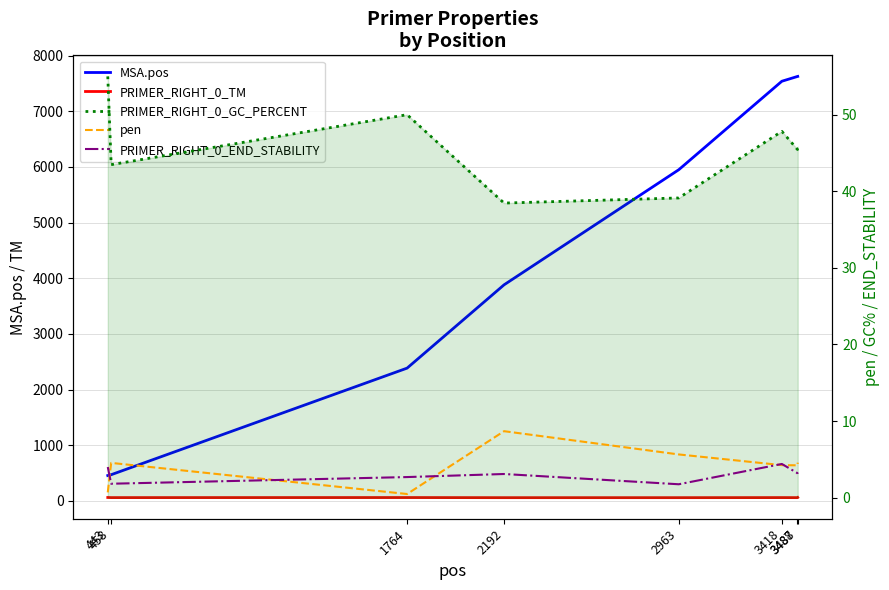

Reading right to left, list all the values displayed in this chart.

MSA.pos: 7627.0	7626.0	7540.0	5950.0	3882.0	2385.0	470.0	455.0
PRIMER_RIGHT_0_TM: 60.6	57.8	58.8	57.4	57.3	59.5	58.5	60.7
PRIMER_RIGHT_0_GC_PERCENT: 45.8	45.5	47.8	39.1	38.5	50.0	43.5	55.0
pen: 4.6	4.2	4.2	5.6	8.7	0.5	4.5	0.7
PRIMER_RIGHT_0_END_STABILITY: 3.1	3.2	4.4	1.8	3.1	2.7	1.8	4.0